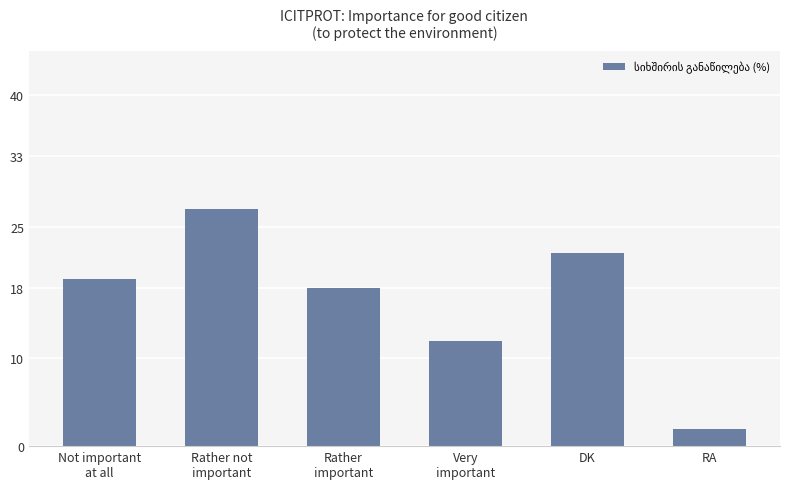

Count the number of categories in the chart.

6